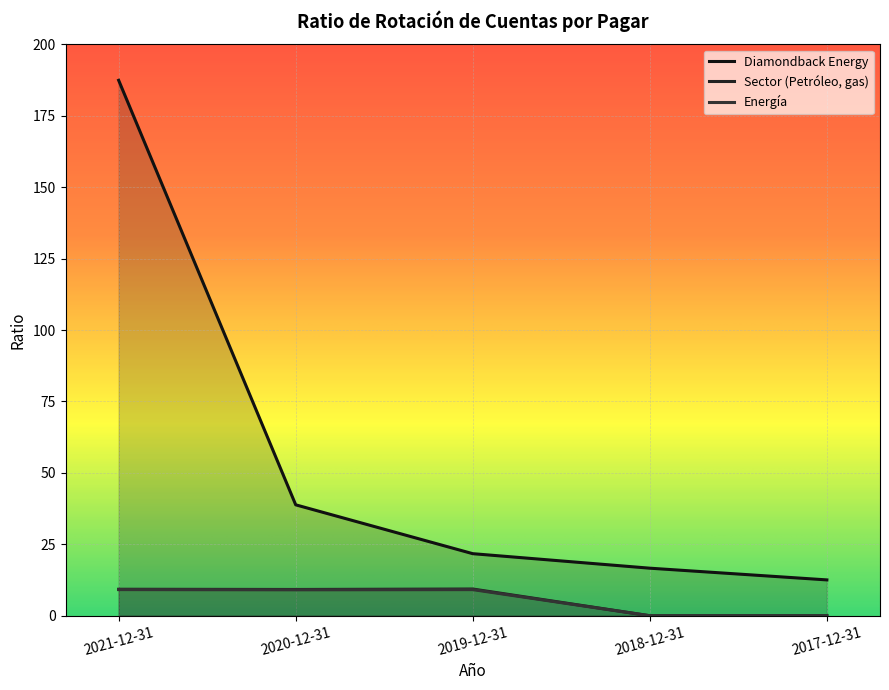

How many distinct data groups are displayed?

3